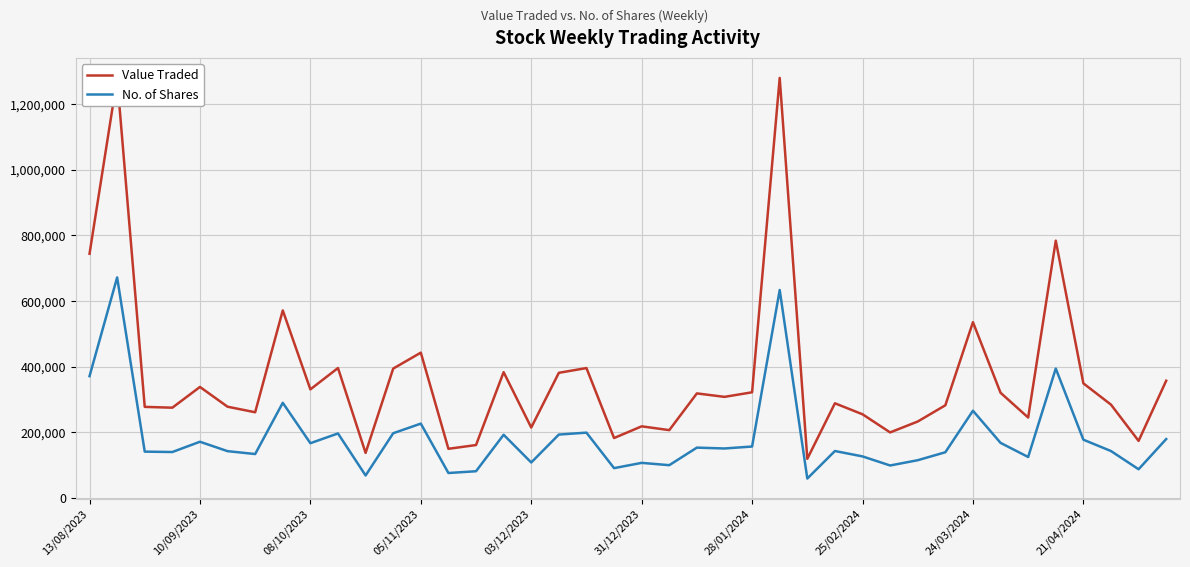

What is the average value of the No. of Shares series?

184780